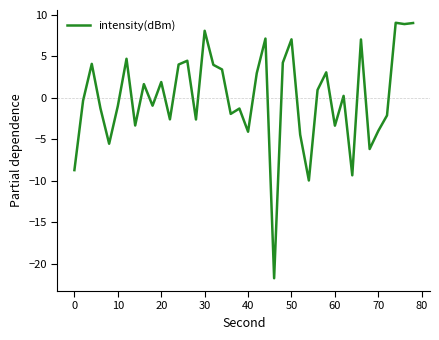

What is the smallest value displayed?

-21.8